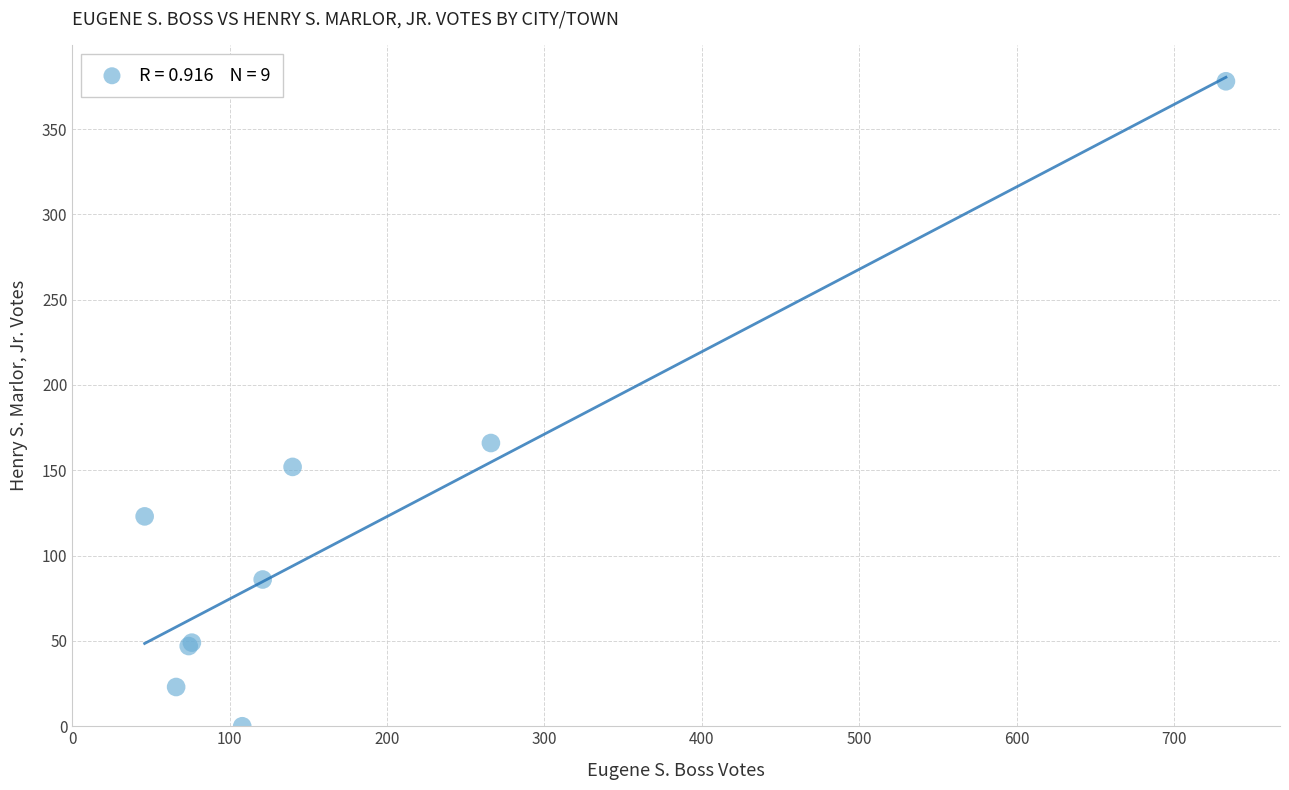

What Y value in the scatter plot is closest to 189?

166